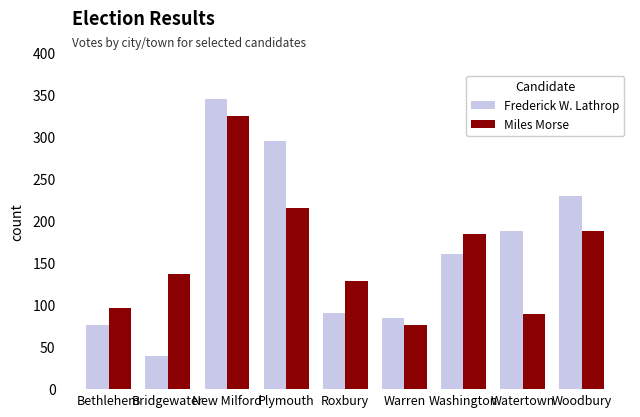

What is the average value of the Frederick W. Lathrop series?

168